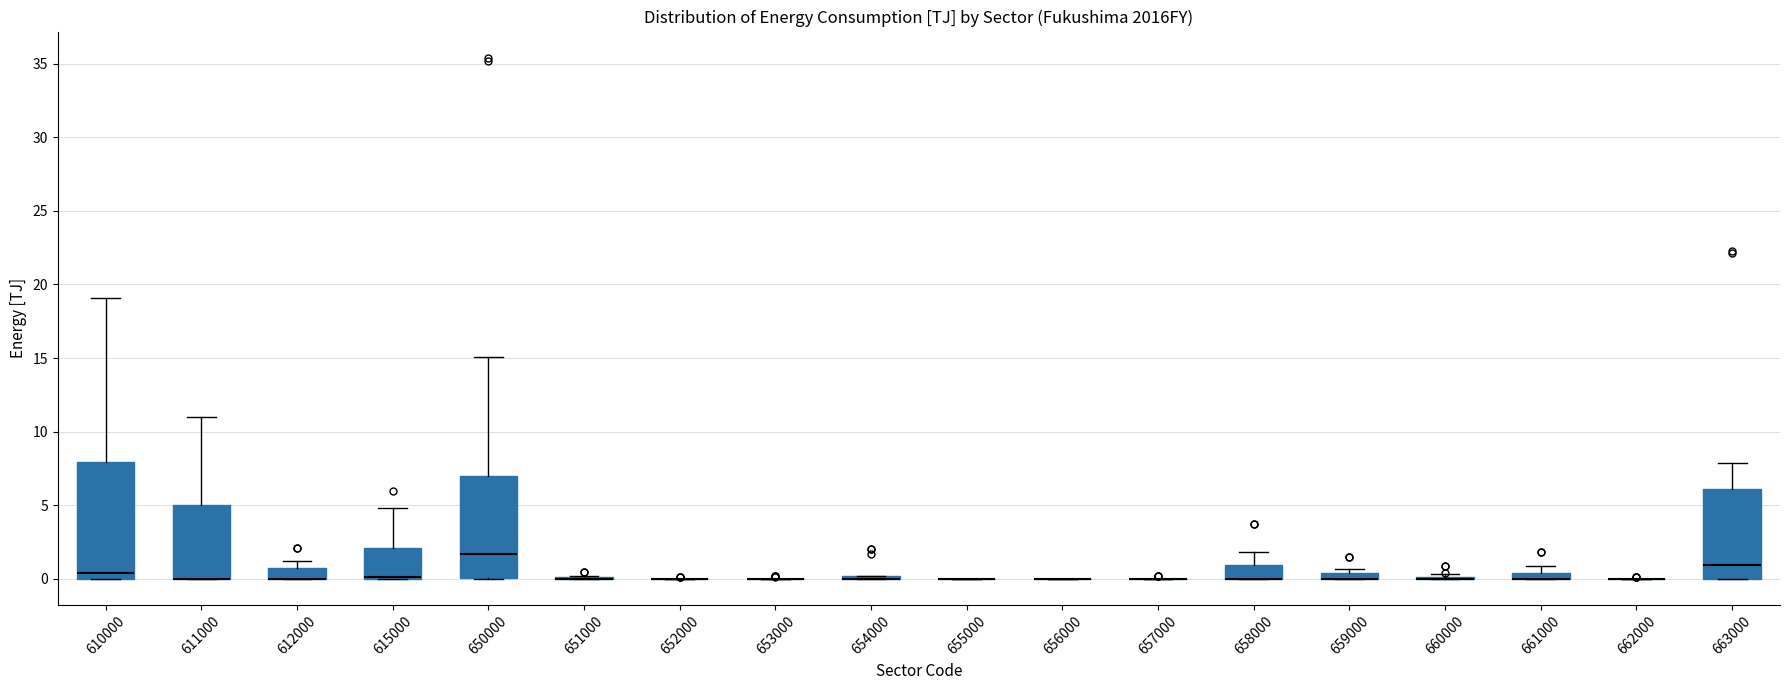

Comparing the boxes themselves (not the whiskers), which one is the tallest?

610000